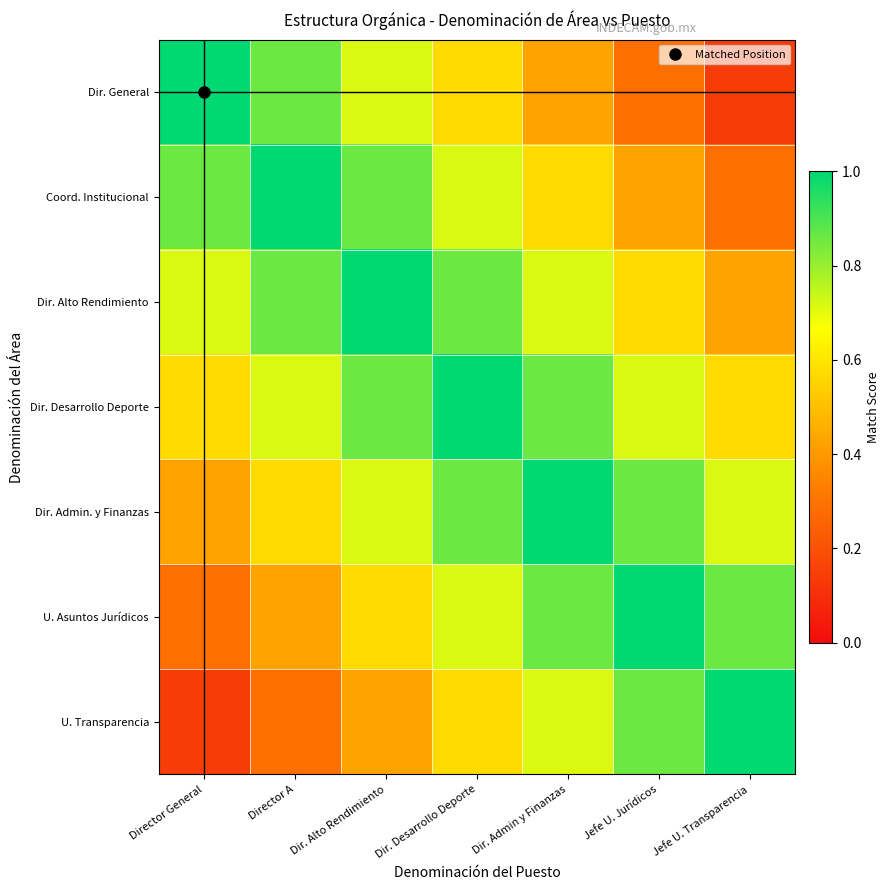

What is the maximum value shown in the chart?

1.0